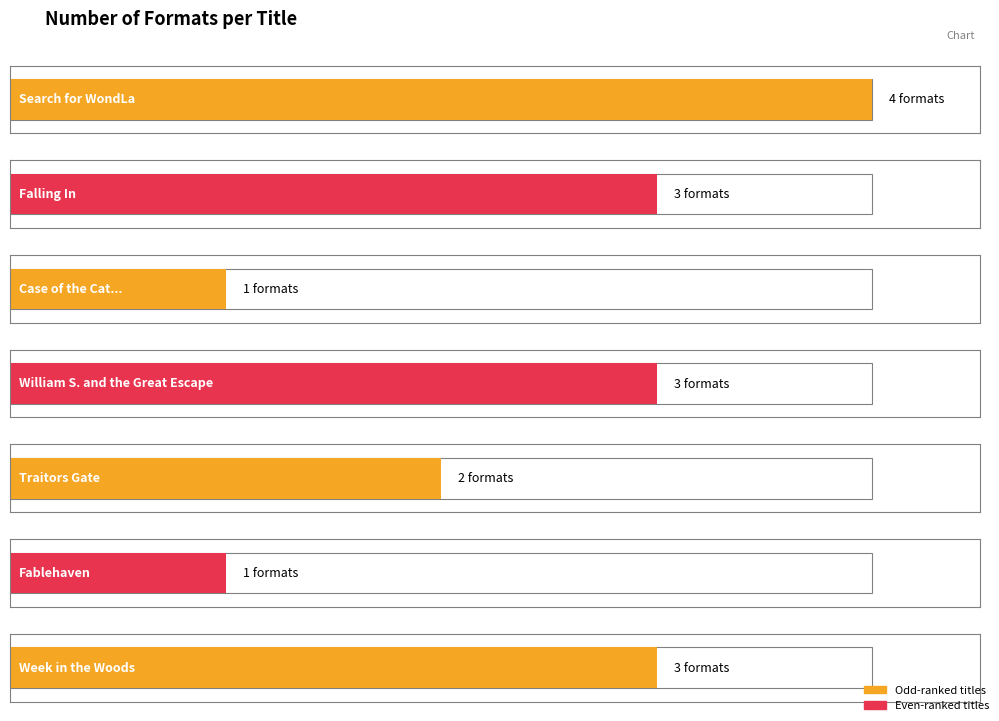

What is the change in value from Falling In to Case of the Cat with the Missing Ear?

-2